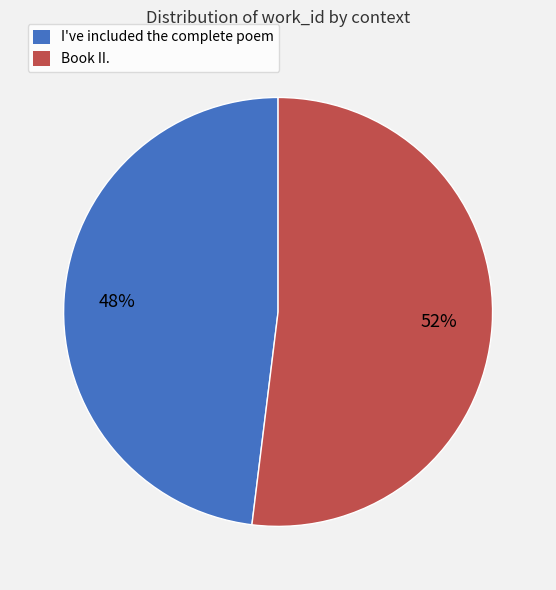

Count the number of slices in the pie.

2